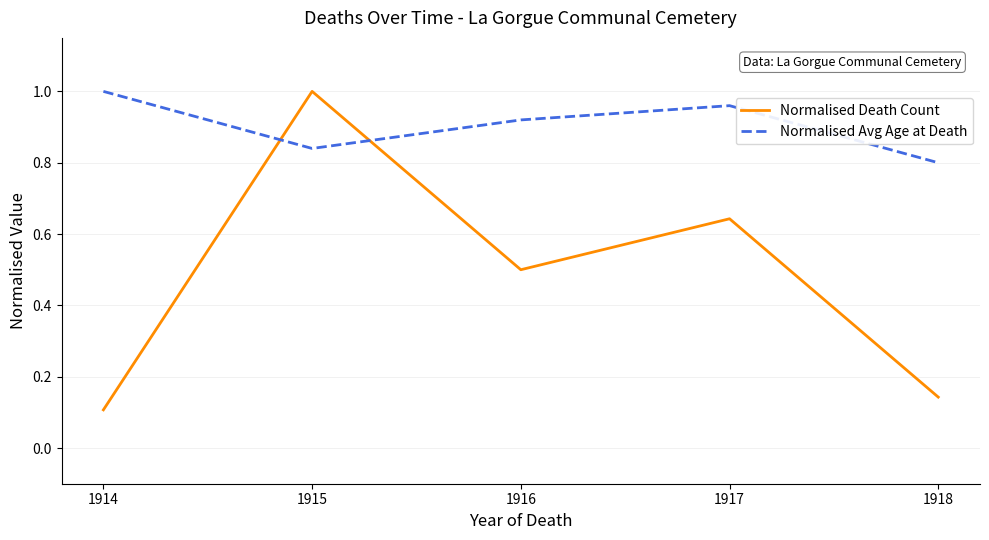

At how many categories does at least one series exceed 0?

5